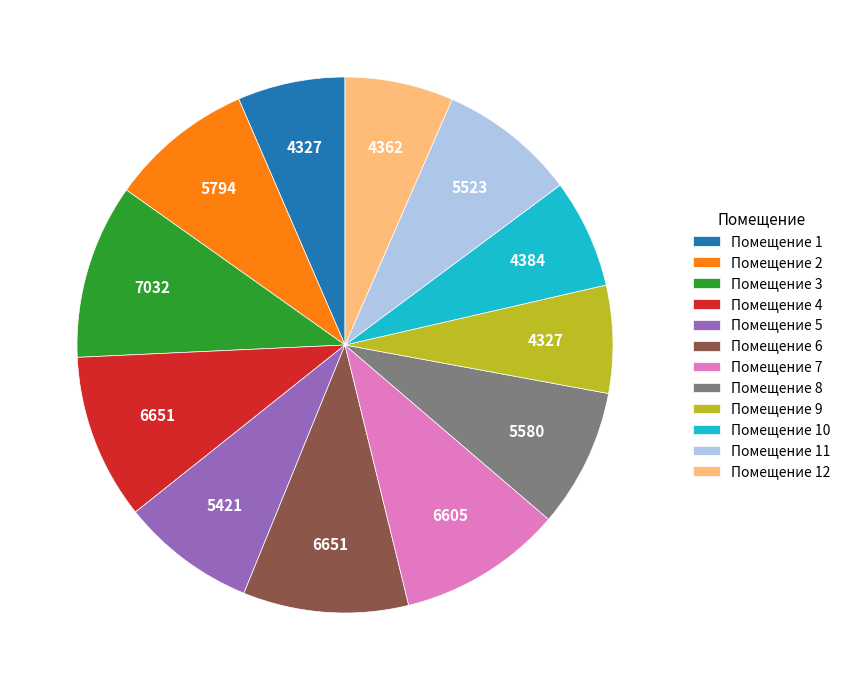

How many segments does this pie chart have?

12